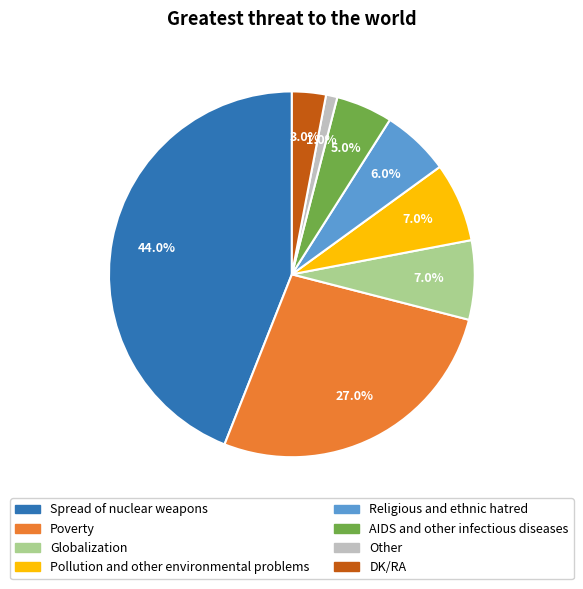

What is the ratio of the value at Spread of nuclear weapons to the value at Poverty?

1.6